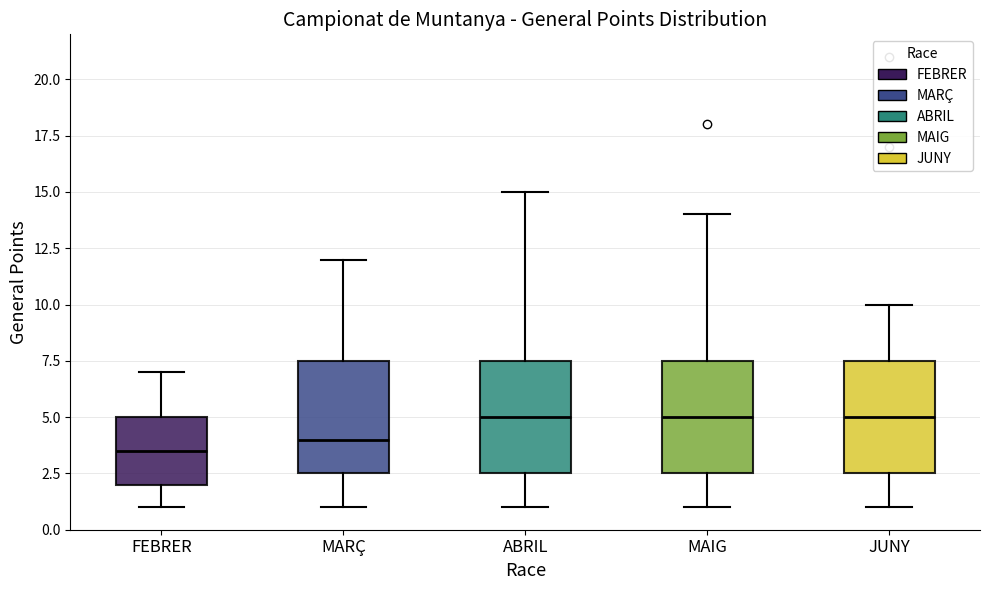

Reading left to right, read every box against the y-axis: the position of its median line, the range the box covers, and the ends of its whiskers. The values are not printed on the chart, so give them approximately, as read against the axis.

FEBRER: median 3.5, box 2.0 to 5.0, whiskers 1.0 to 7.0
MARÇ: median 4.0, box 2.5 to 7.5, whiskers 1.0 to 12.0
ABRIL: median 5.0, box 2.5 to 7.5, whiskers 1.0 to 15.0
MAIG: median 5.0, box 2.5 to 7.5, whiskers 1.0 to 14.0
JUNY: median 5.0, box 2.5 to 7.5, whiskers 1.0 to 10.0